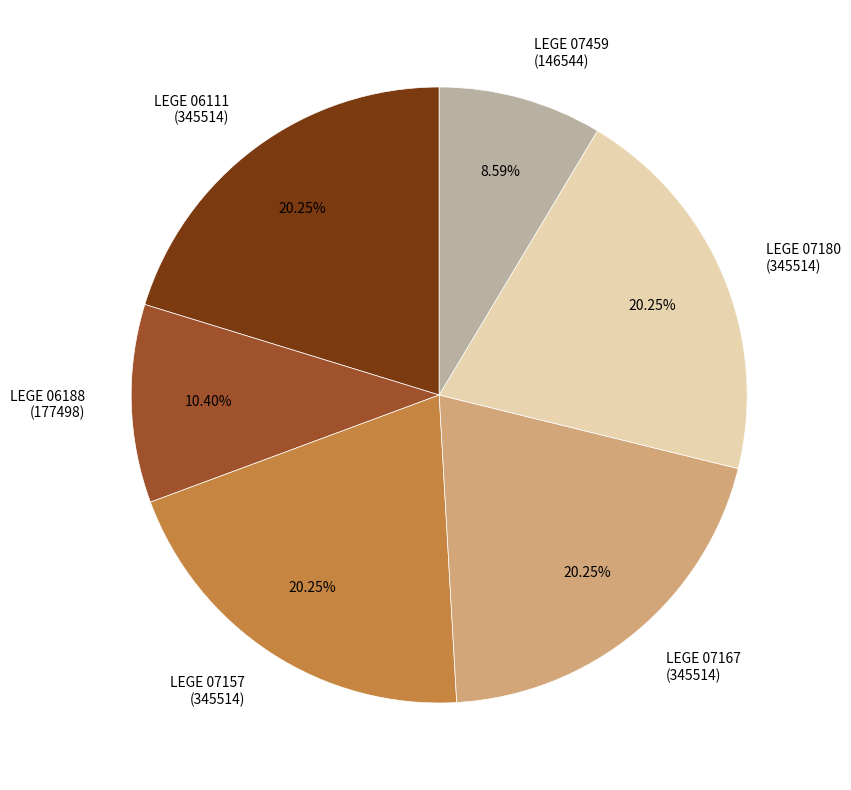

Does LEGE 06111 (345514) represent more than half of the total?

No